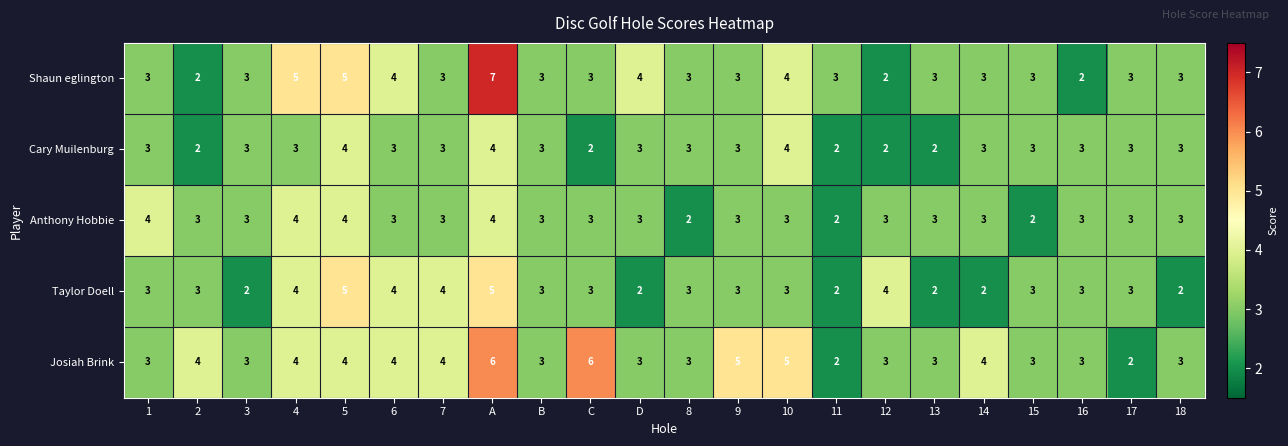

What is the total value across all series at C?

17